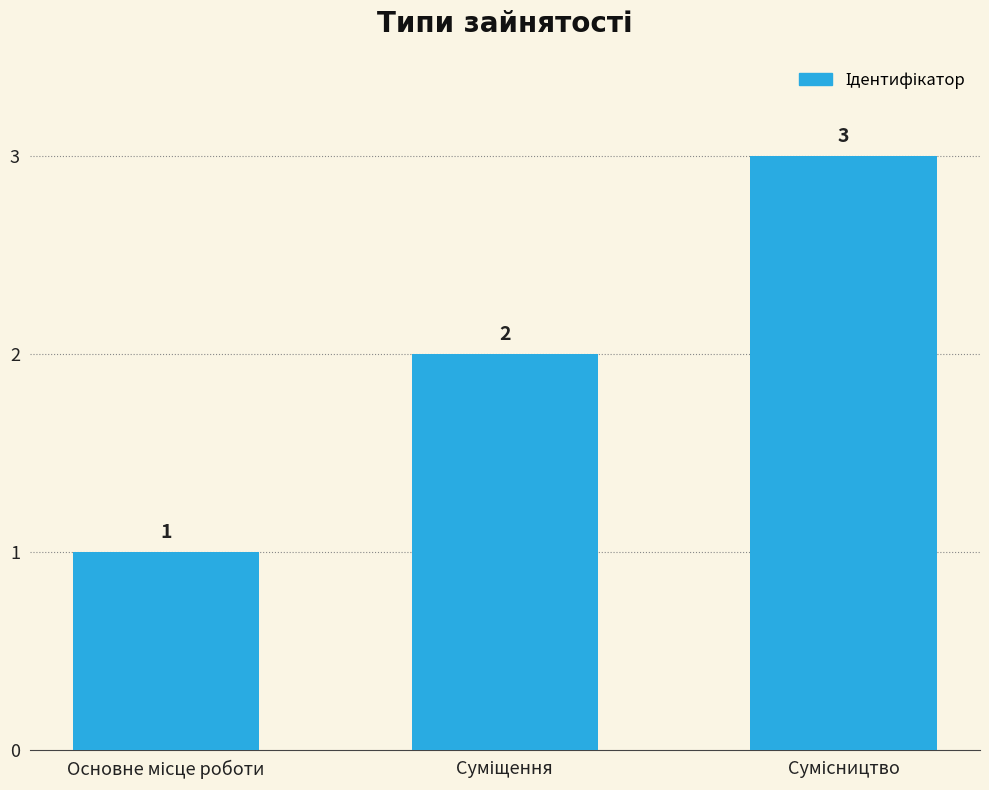

Count the values in the range 1 to 3.

3